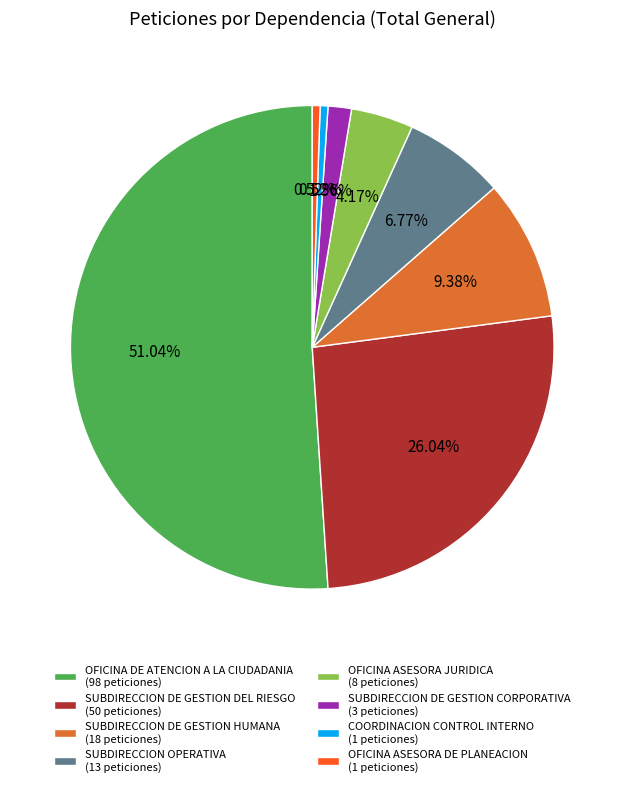

Is there a majority slice in this chart?

Yes